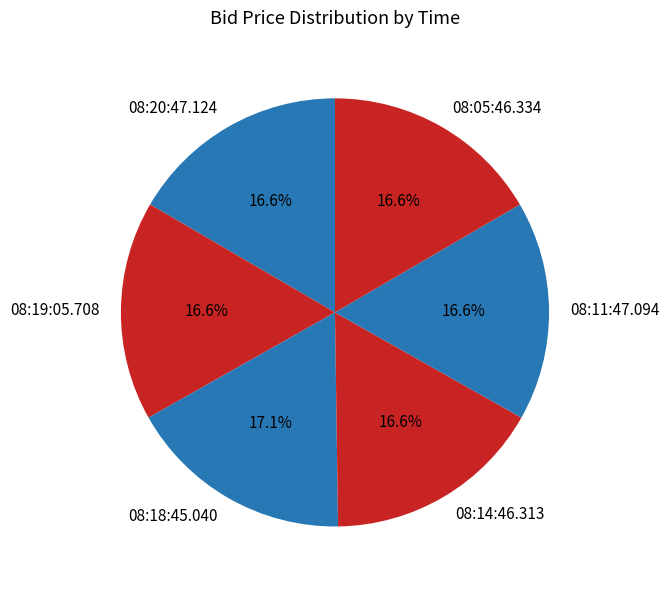

To the nearest percent, what percentage of the pie is 08:05:46.334?

17%